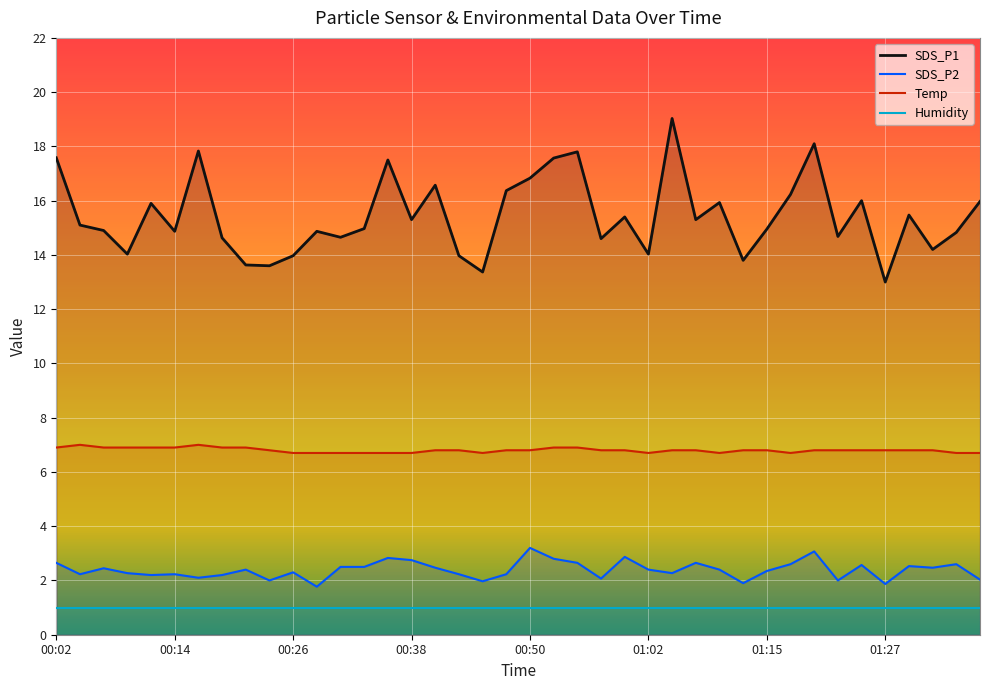

What is the difference between the highest and lowest values at 00:50?

15.8